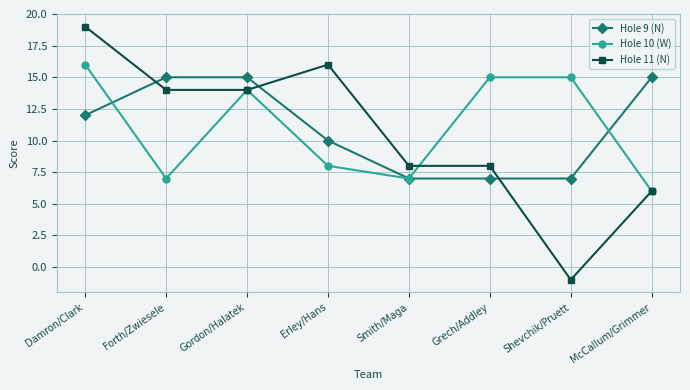

Reading left to right, list all the values displayed in this chart.

Hole 9 (N): Damron/Clark=12	Forth/Zwiesele=15	Gordon/Halatek=15	Erley/Hans=10	Smith/Maga=7	Grech/Addley=7	Shevchik/Pruett=7	McCallum/Grimmer=15
Hole 10 (W): Damron/Clark=16	Forth/Zwiesele=7	Gordon/Halatek=14	Erley/Hans=8	Smith/Maga=7	Grech/Addley=15	Shevchik/Pruett=15	McCallum/Grimmer=6
Hole 11 (N): Damron/Clark=19	Forth/Zwiesele=14	Gordon/Halatek=14	Erley/Hans=16	Smith/Maga=8	Grech/Addley=8	Shevchik/Pruett=-1	McCallum/Grimmer=6